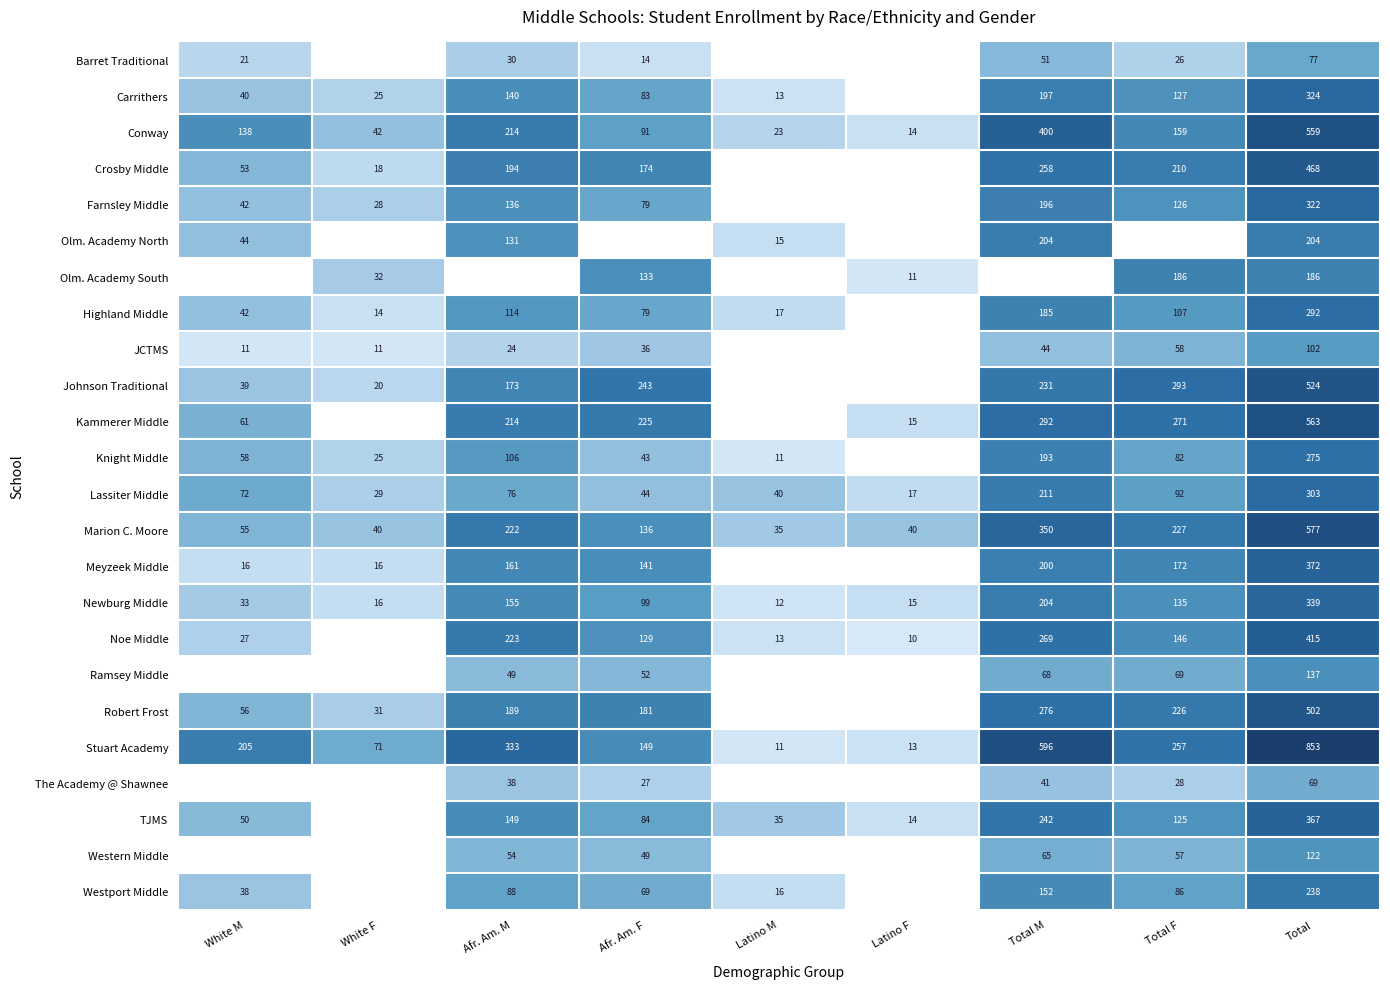

At which label is Lassiter Middle closest to 160?

Total M